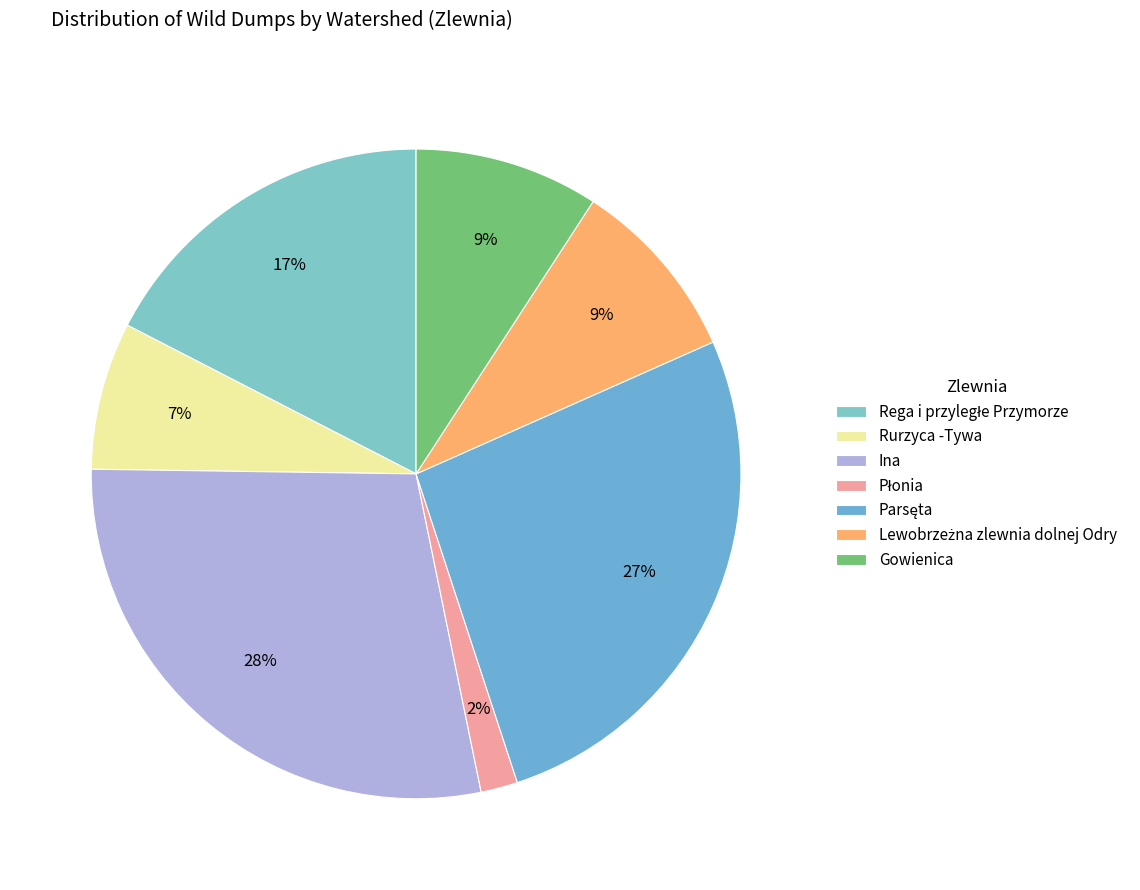

Is the sum of Płonia and Gowienica greater than half?

No